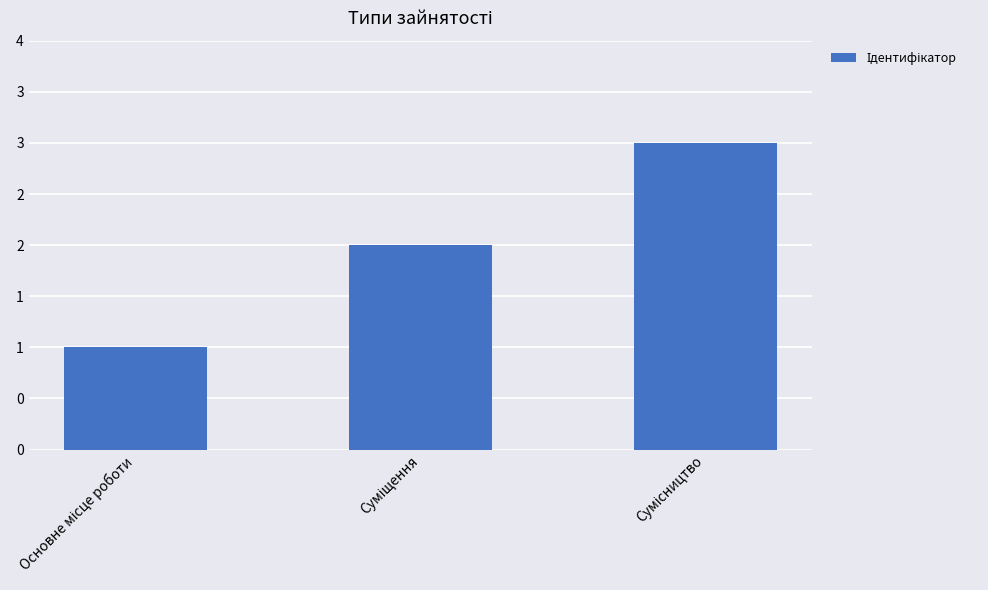

What is the label of the 1st bar from the right?

Сумісництво